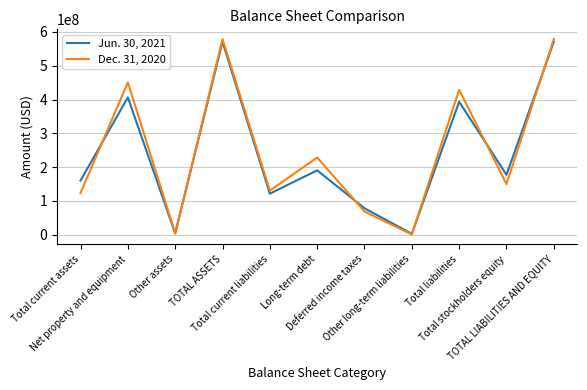

Which series has the widest spread of values?

Dec. 31, 2020